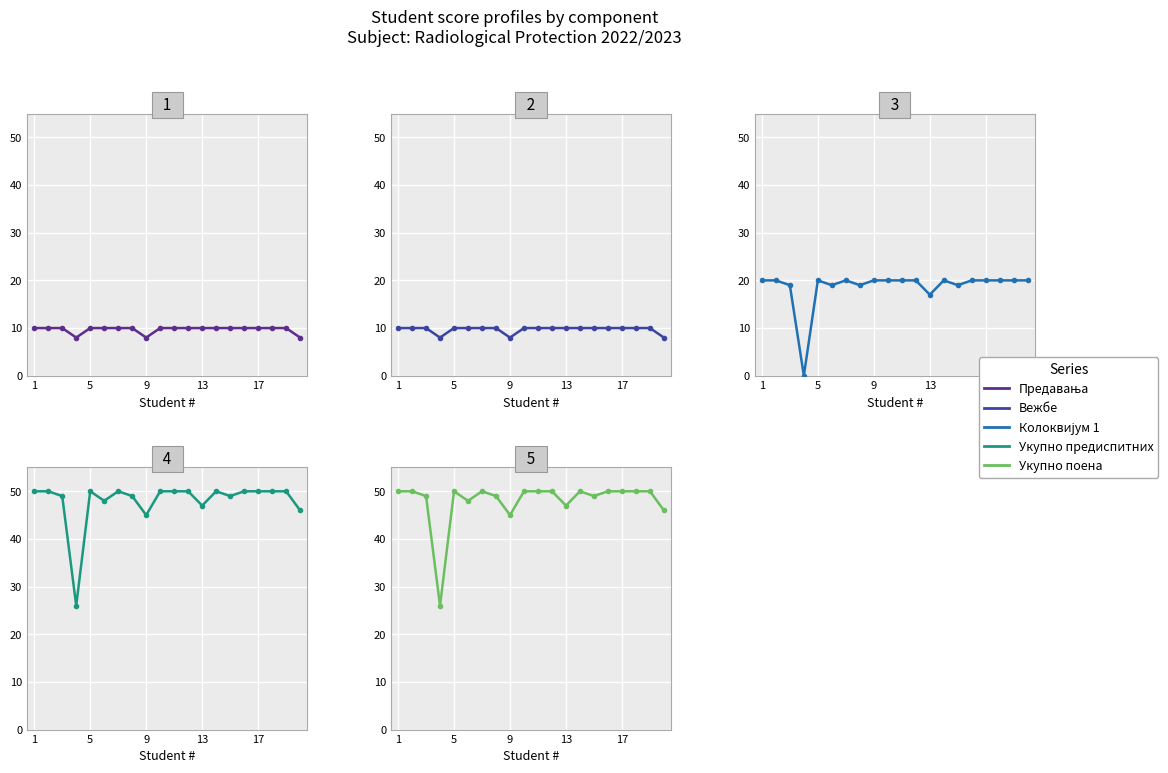

What is the minimum value for Вежбе?

8